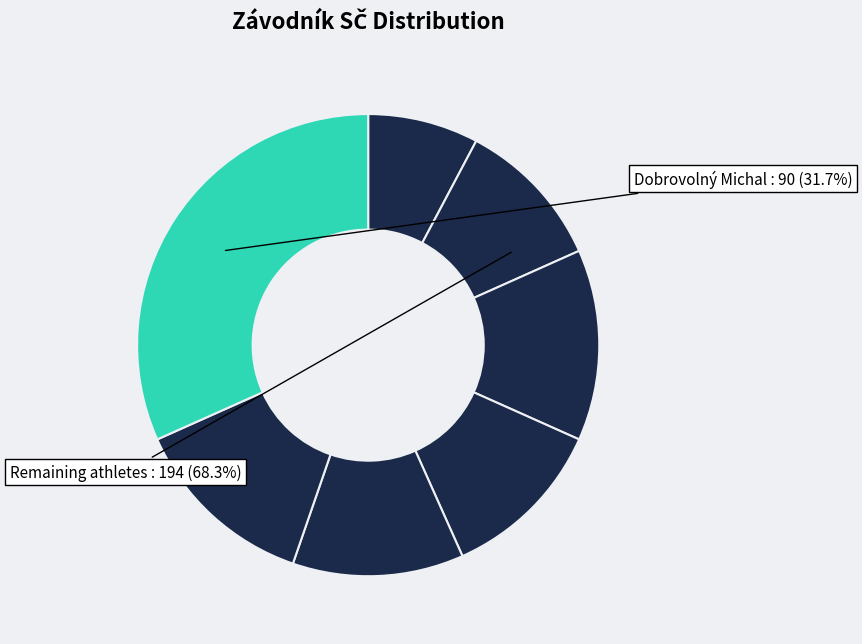

Is it true that Pospíšil Viktor is 5% of the pie?

False